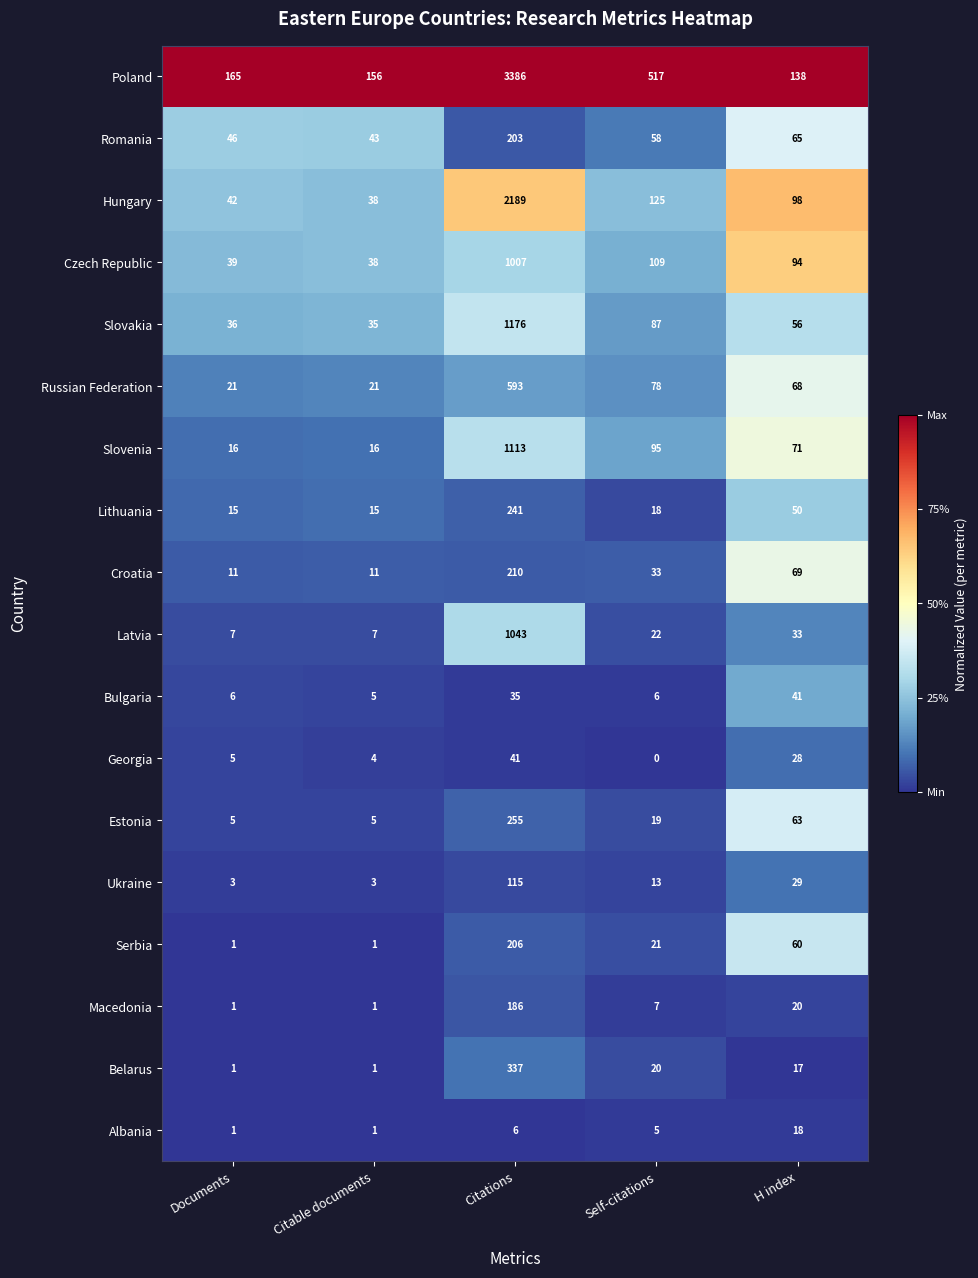

At how many categories does at least one series exceed 0?

5